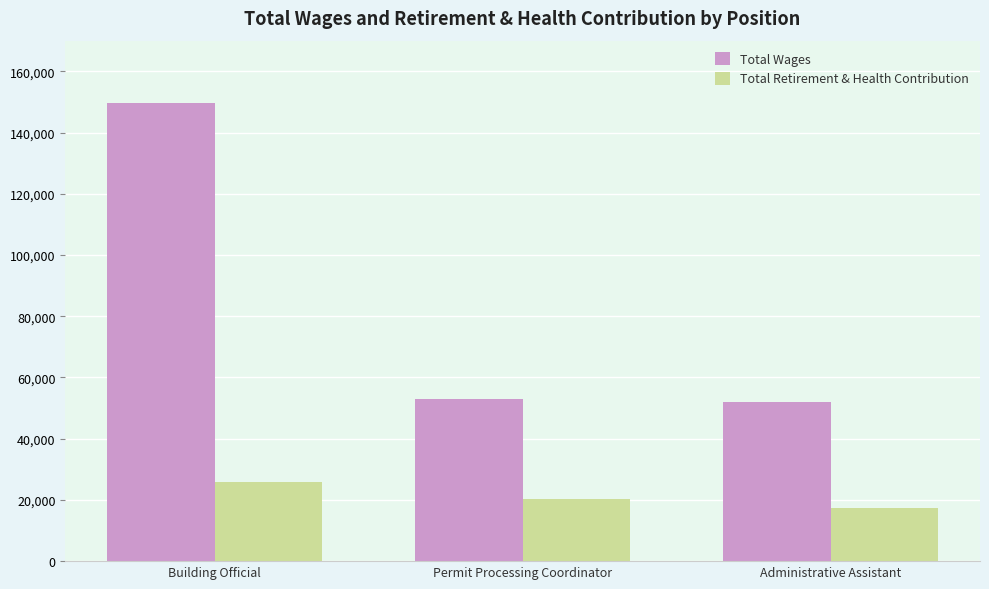

What is the total value across all series at Permit Processing Coordinator?

73221